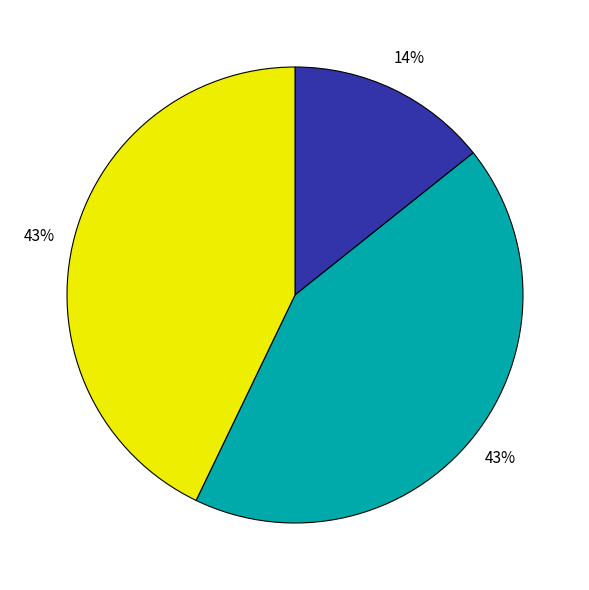

Is there any slice that represents more than half of the pie?

No